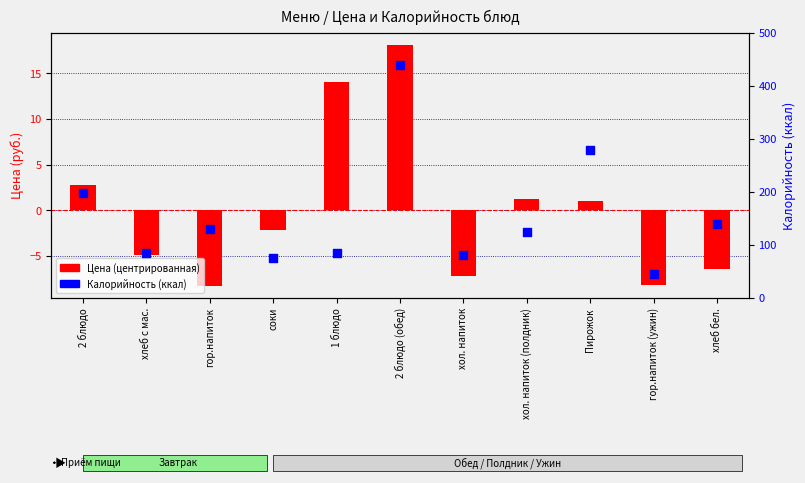

Which series has the widest spread of Y values?

Калорийность (ккал)